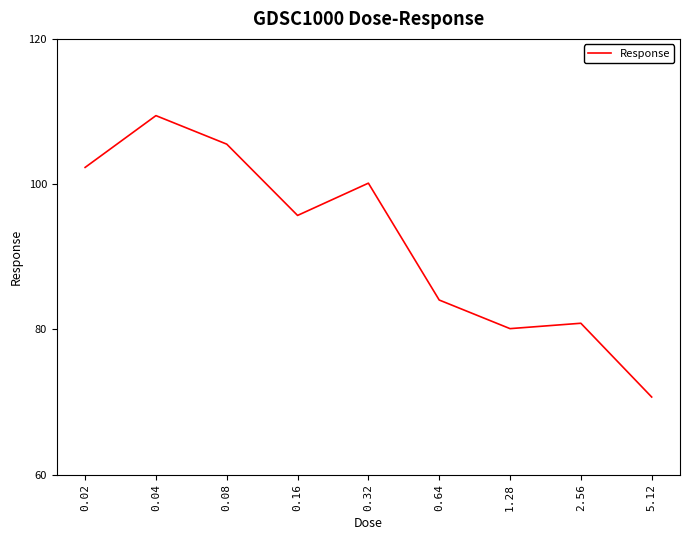

Where is the first local minimum?

0.16